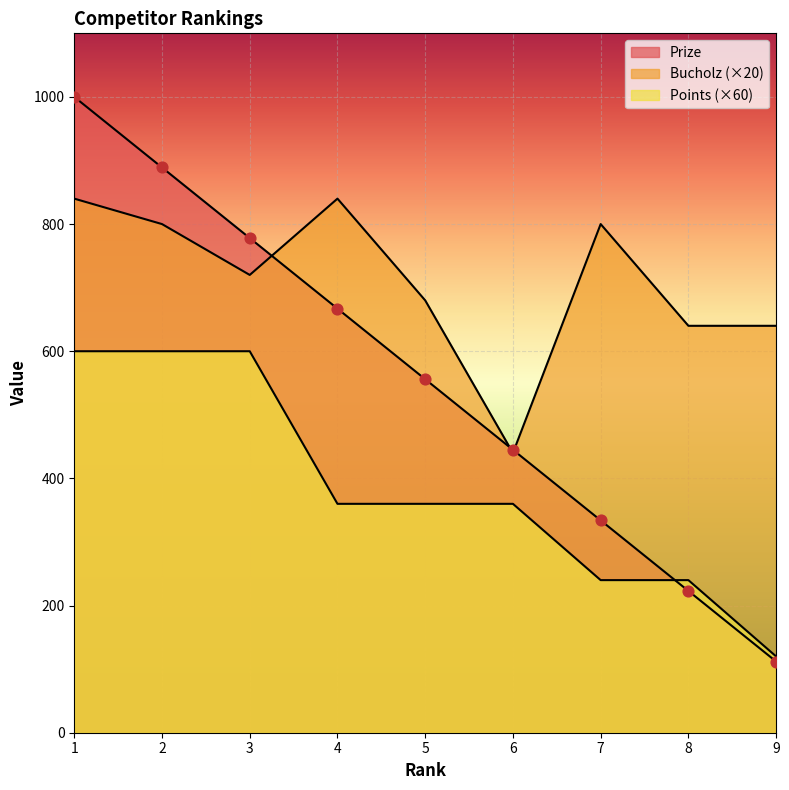

What are all the series names shown in the legend?

Prize, Bucholz, Points